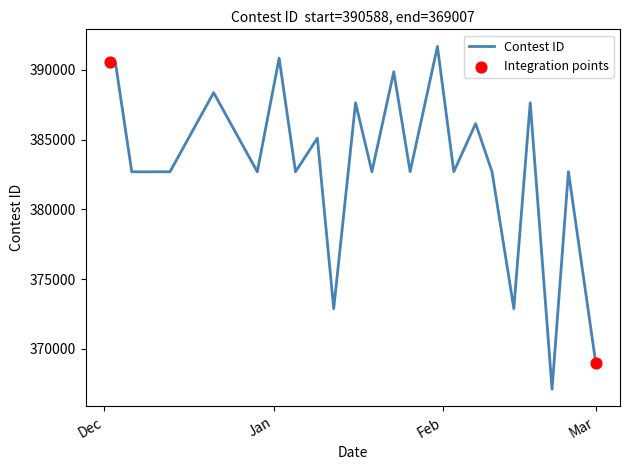

What is the difference between the maximum and minimum values?

24561